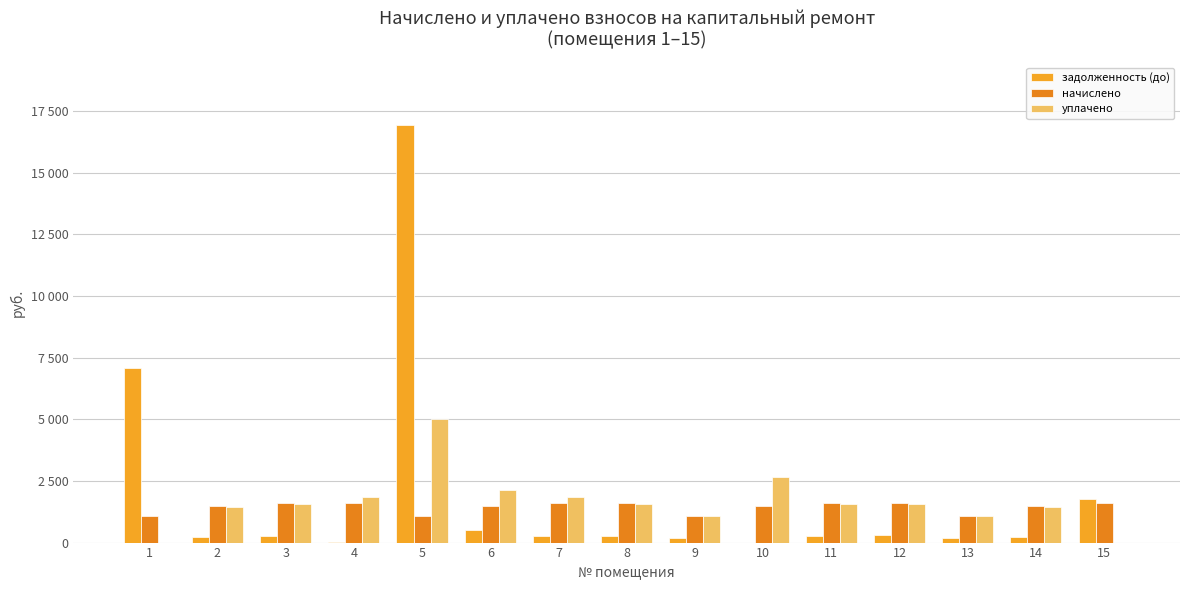

Which category has the highest value in the начислено series?

3